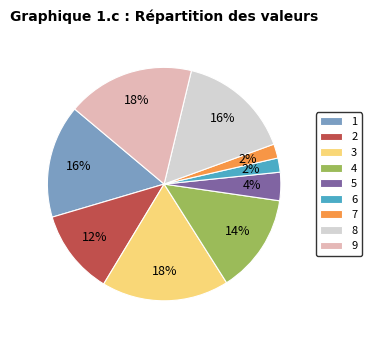

What percentage is the 5 slice, to the nearest percent?

4%